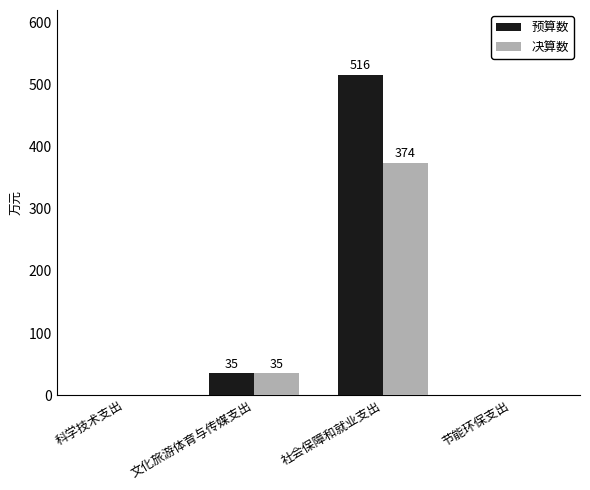

Where is 决算数 nearest to the value 187?

文化旅游体育与传媒支出